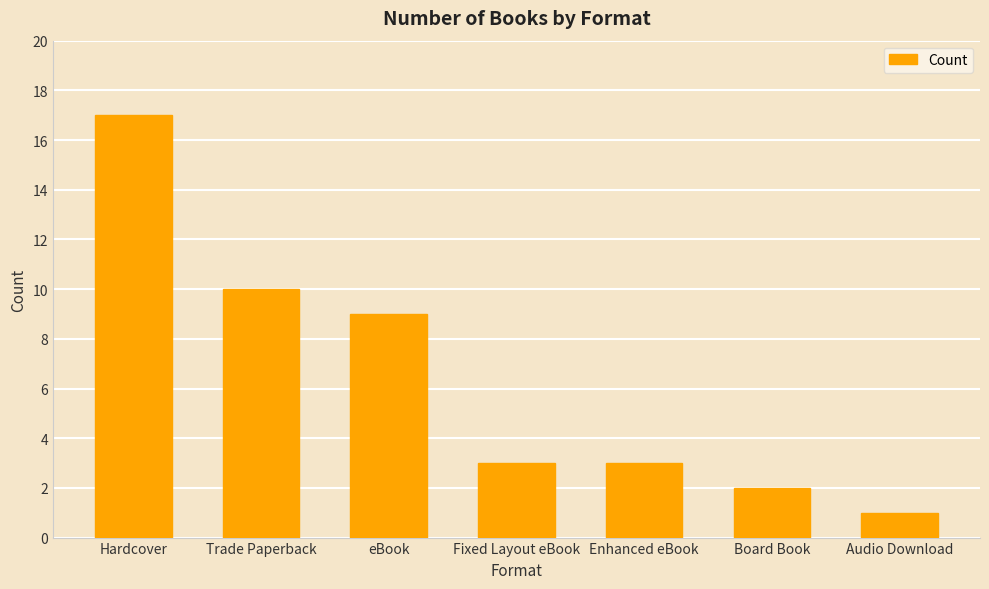

How many bars are there in total?

7